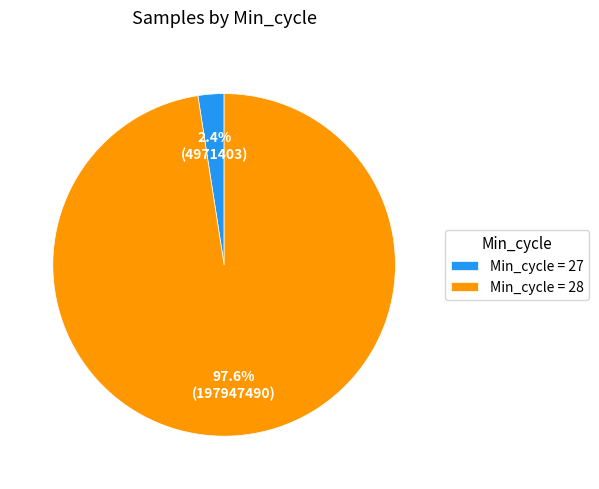

Between Min_cycle = 28 and Min_cycle = 27, which is larger?

Min_cycle = 28